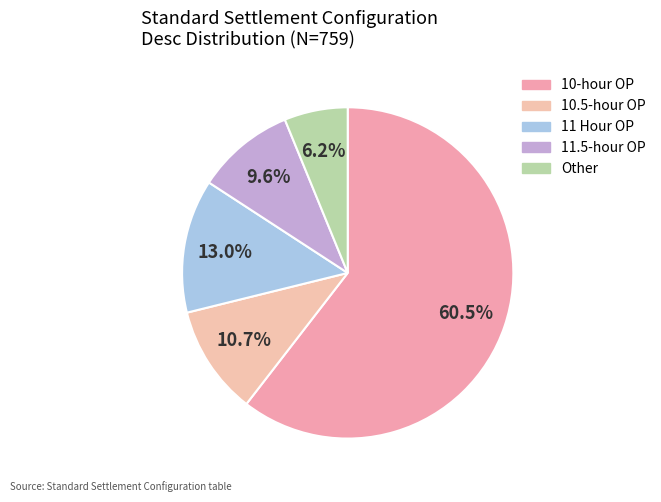

True or false: 10-hour OP accounts for 60% of the total.

True